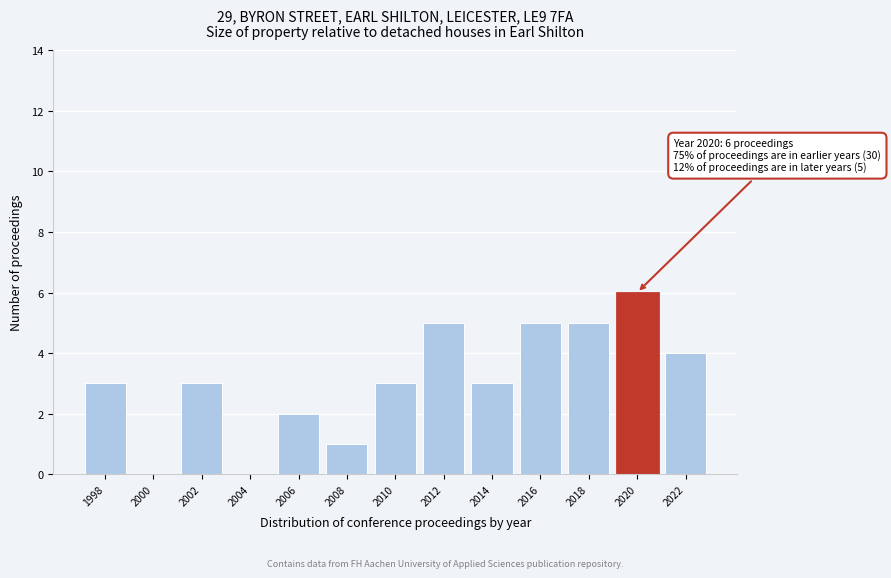

Reading left to right, transcribe all the data shown in this chart.

1998=3	2000=0	2002=3	2004=0	2006=2	2008=1	2010=3	2012=5	2014=3	2016=5	2018=5	2020=6	2022=4